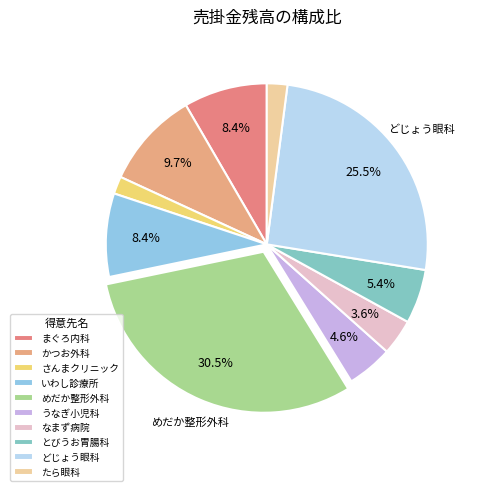

How many segments does this pie chart have?

10